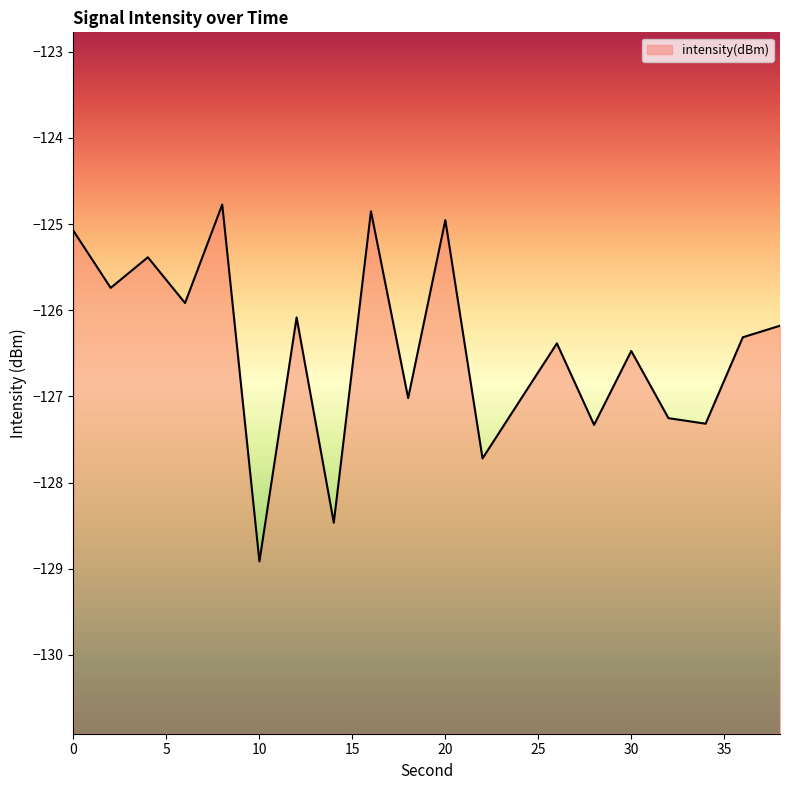

Which has a higher value, 16 or 4?

16